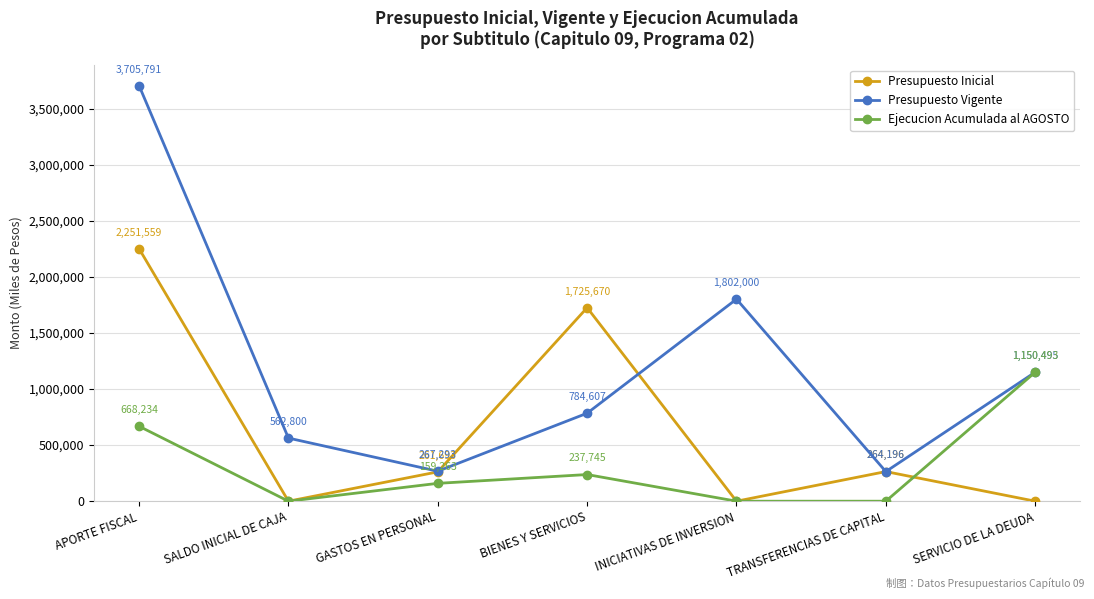

What are all the series names shown in the legend?

Presupuesto Inicial, Presupuesto Vigente, Ejecucion Acumulada al AGOSTO